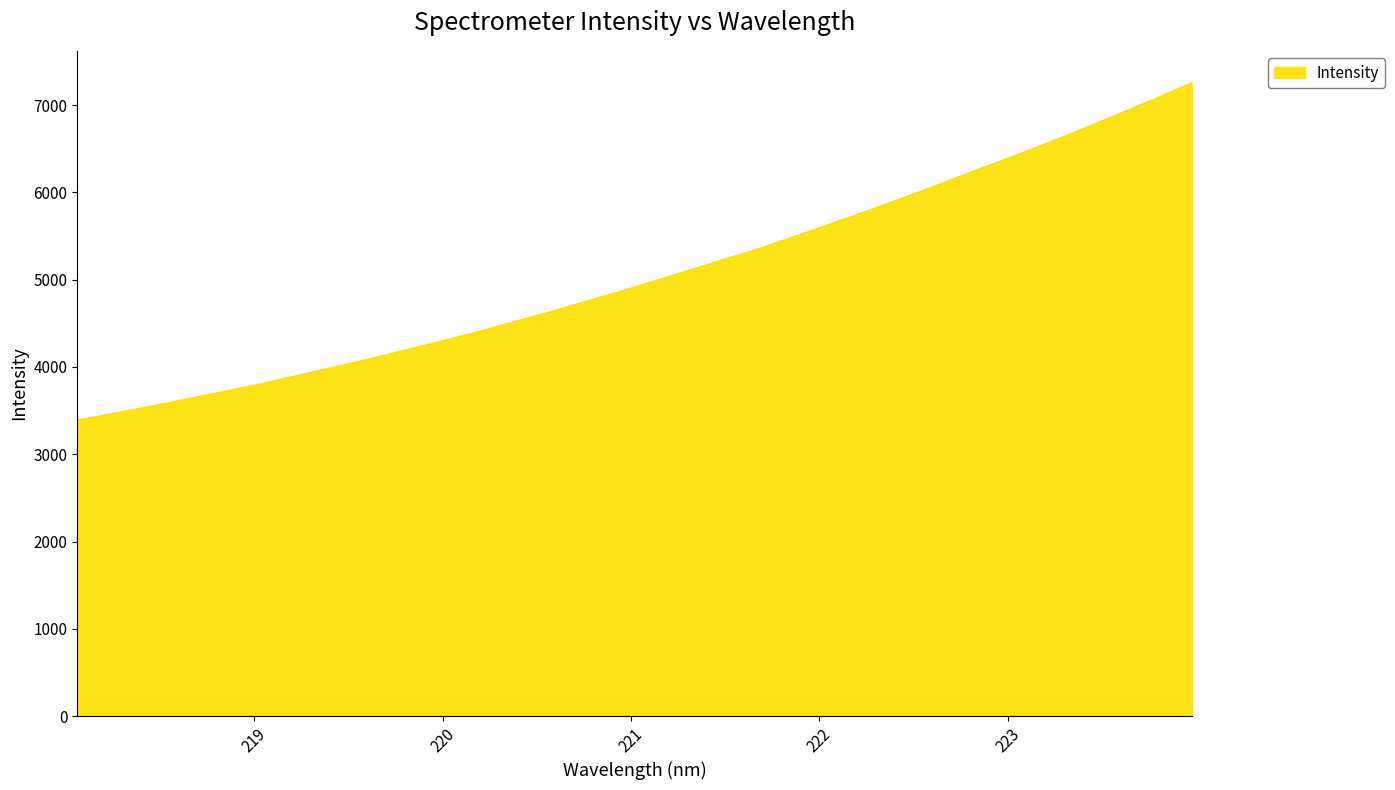

What is the smallest value displayed?

3390.9